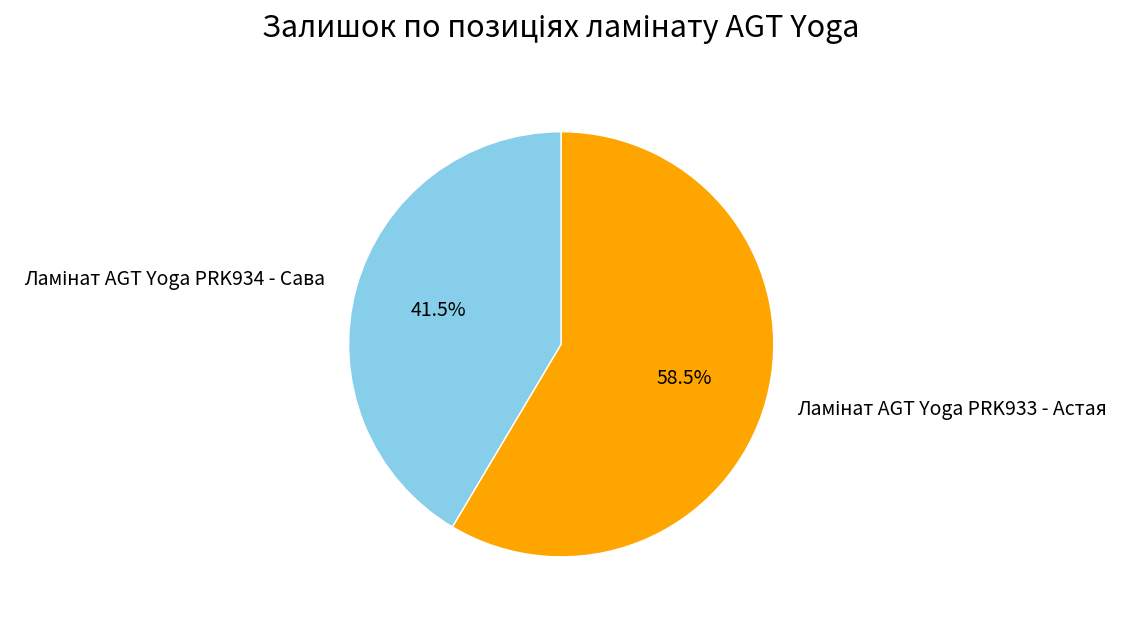

How many slices are in this pie chart?

2